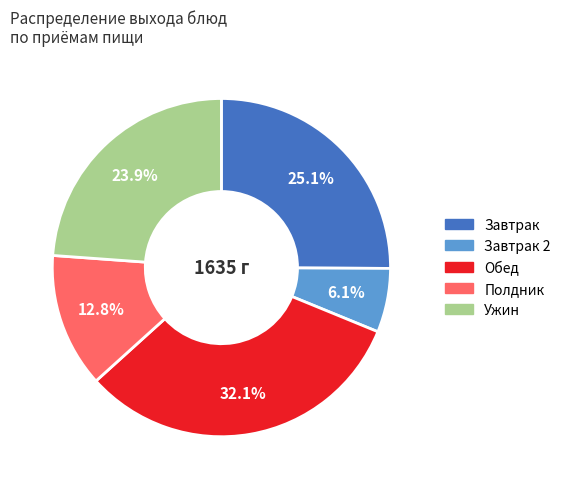

How many slices are in this pie chart?

5